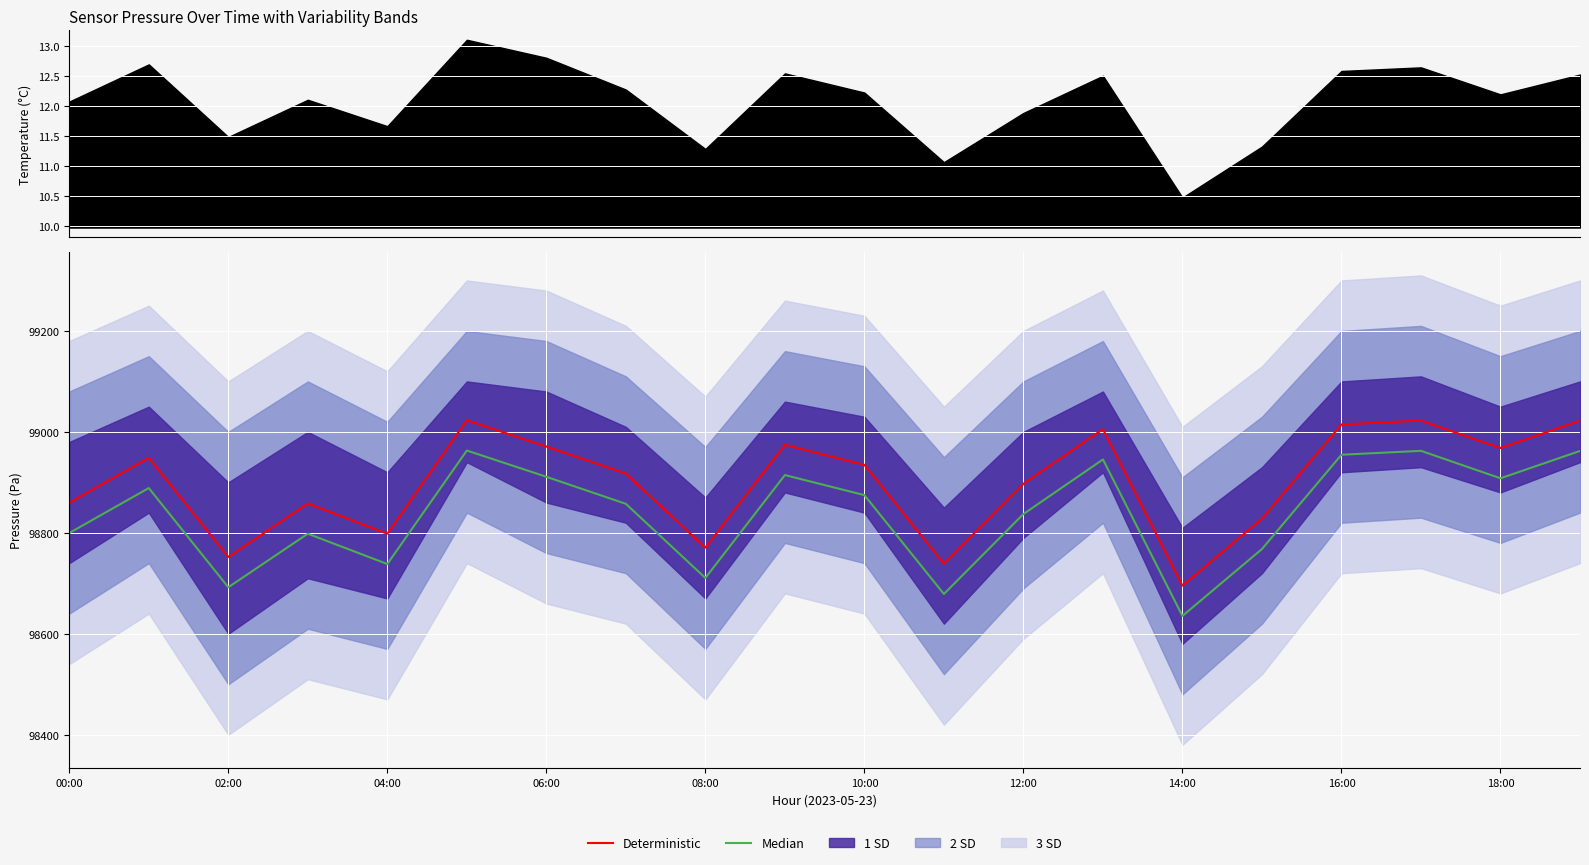

What is the difference between the maximum and minimum values in the Median series?

327.7